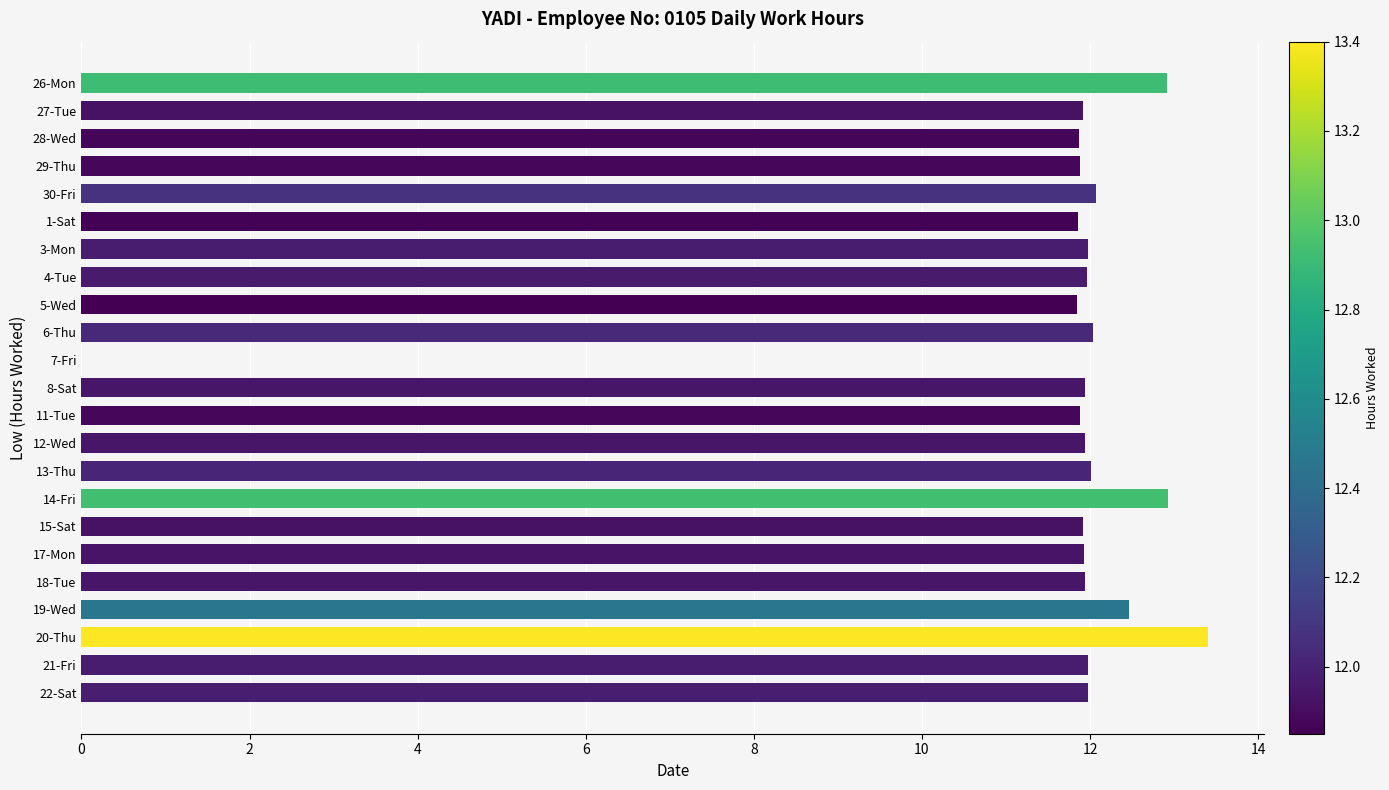

What value does the data have at 4-Tue?

12.0